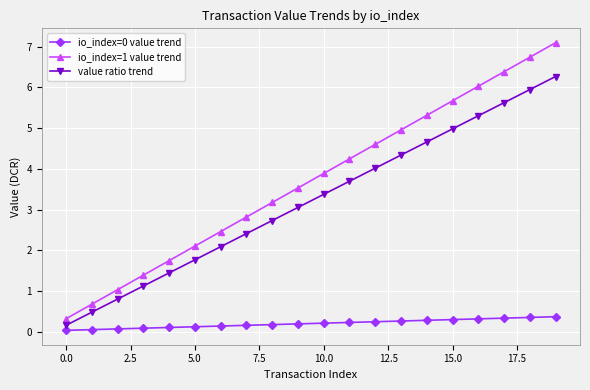

Is this an area chart (filled region under the line)?

No